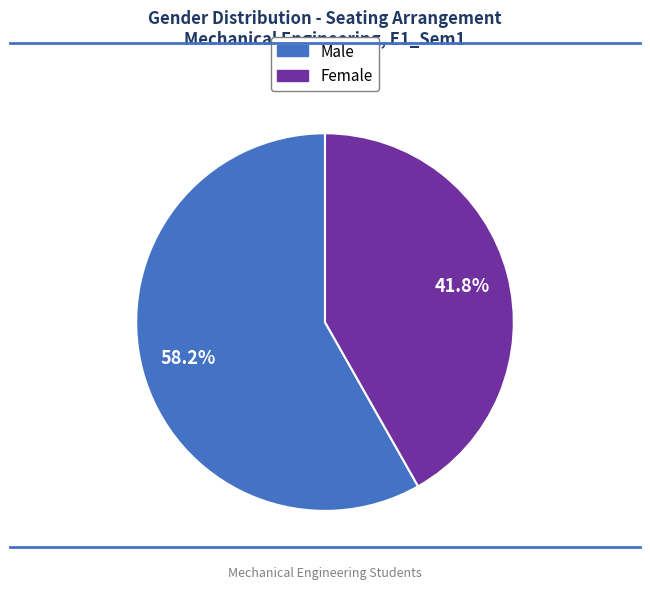

Is the sum of Male and Female greater than half?

Yes